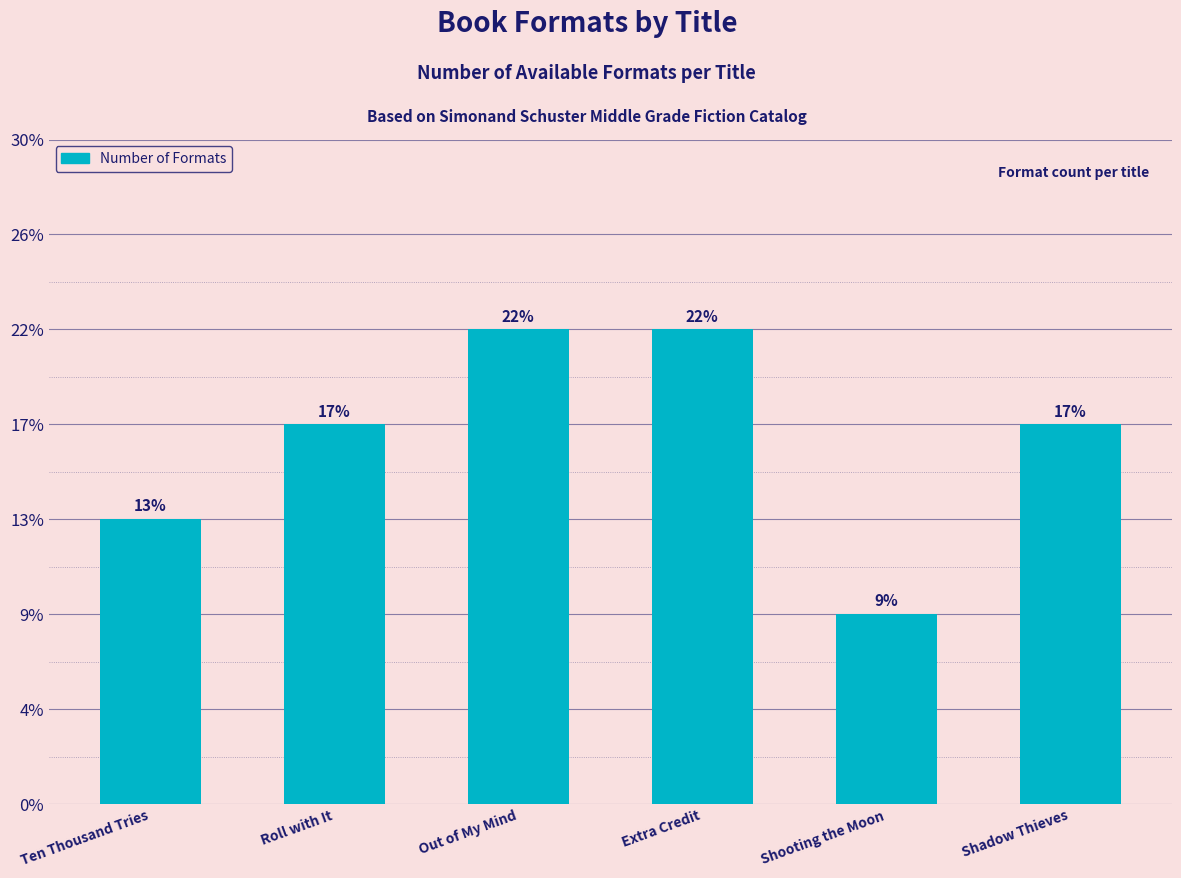

What is the label of the 2nd bar from the right?

Shooting the Moon